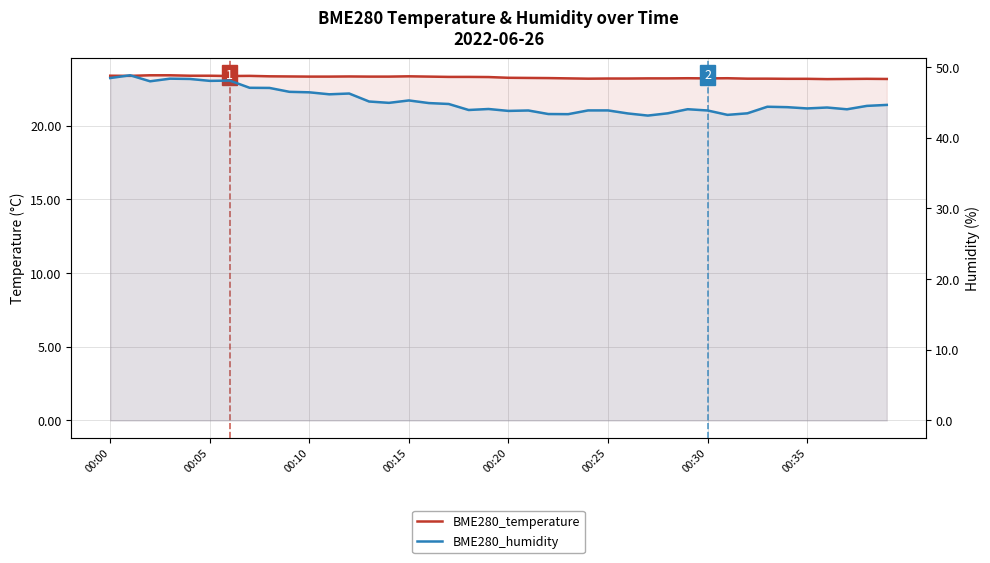

List the series in order of their peak value, highest first.

BME280_humidity, BME280_temperature